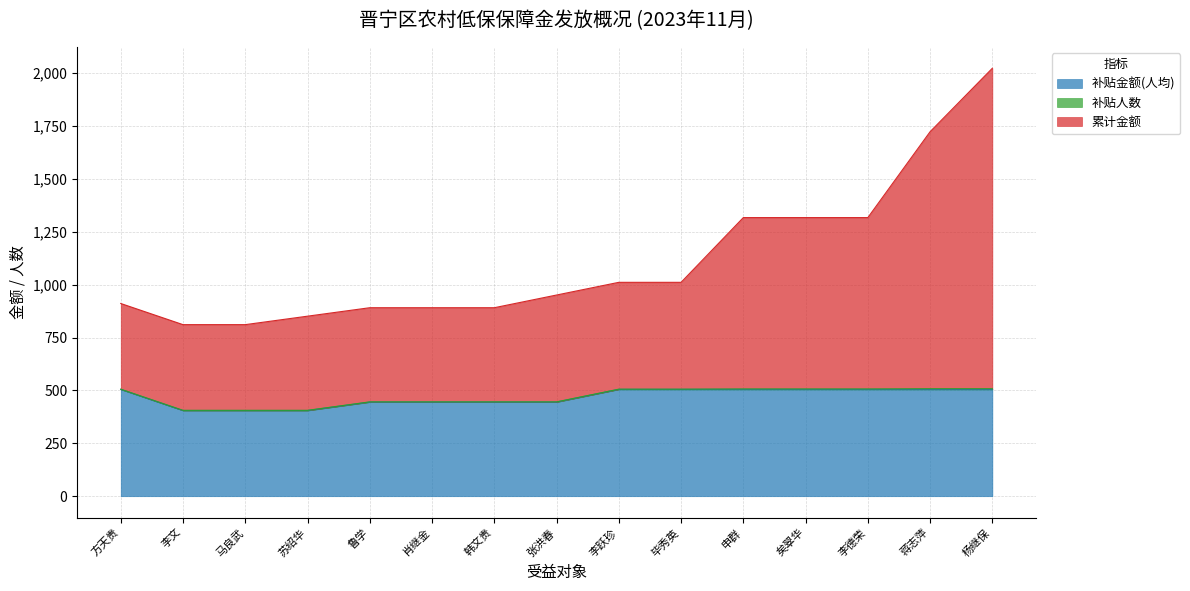

Is the value of 补贴金额(人均) at 李德荣 greater than the value of 累计金额 at 韩文贵?

No